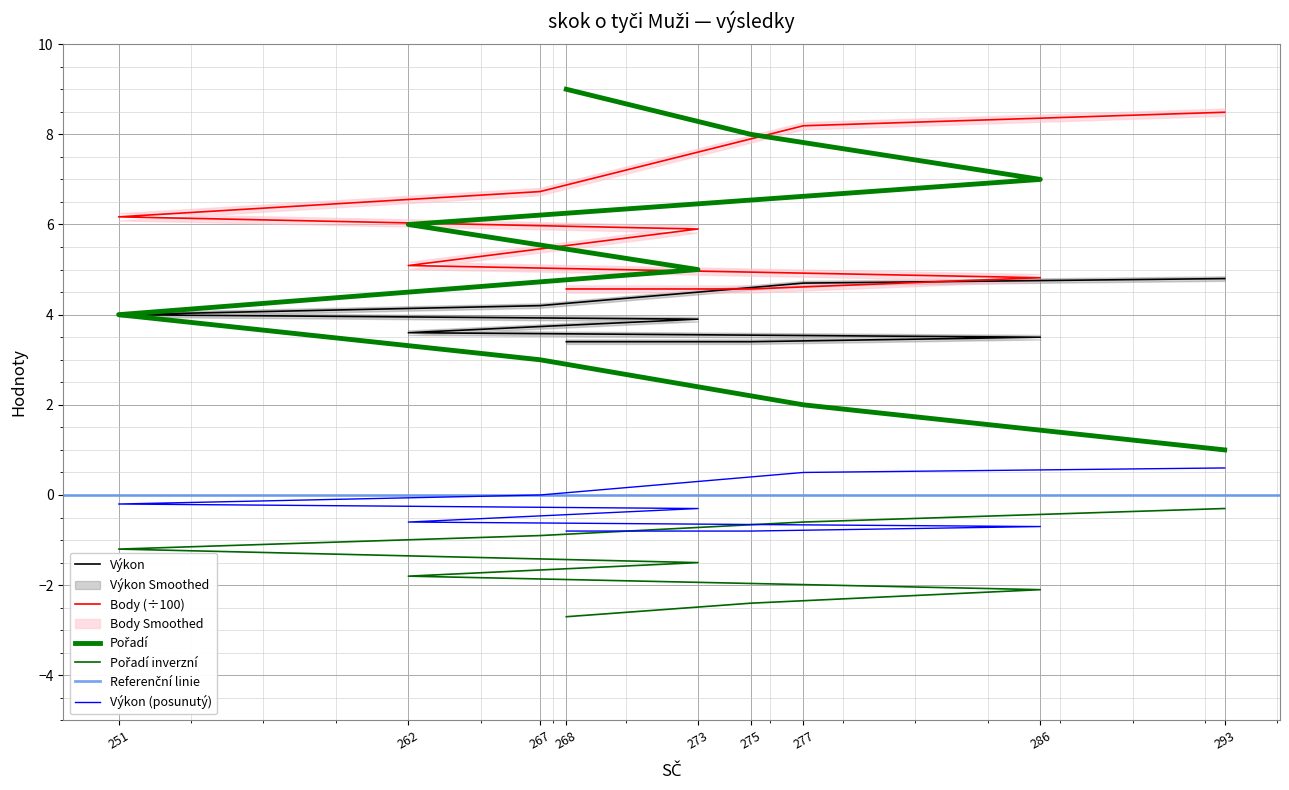

Reading left to right, what are all the values shown in this chart?

Výkon: 293=4.8	277=4.7	267=4.2	251=4.0	273=3.9	262=3.6	286=3.5	275=3.4	268=3.4
Body: 293=8.5	277=8.2	267=6.7	251=6.2	273=5.9	262=5.1	286=4.8	275=4.6	268=4.6
Pořadí: 293=1.0	277=2.0	267=3.0	251=4.0	273=5.0	262=6.0	286=7.0	275=8.0	268=9.0